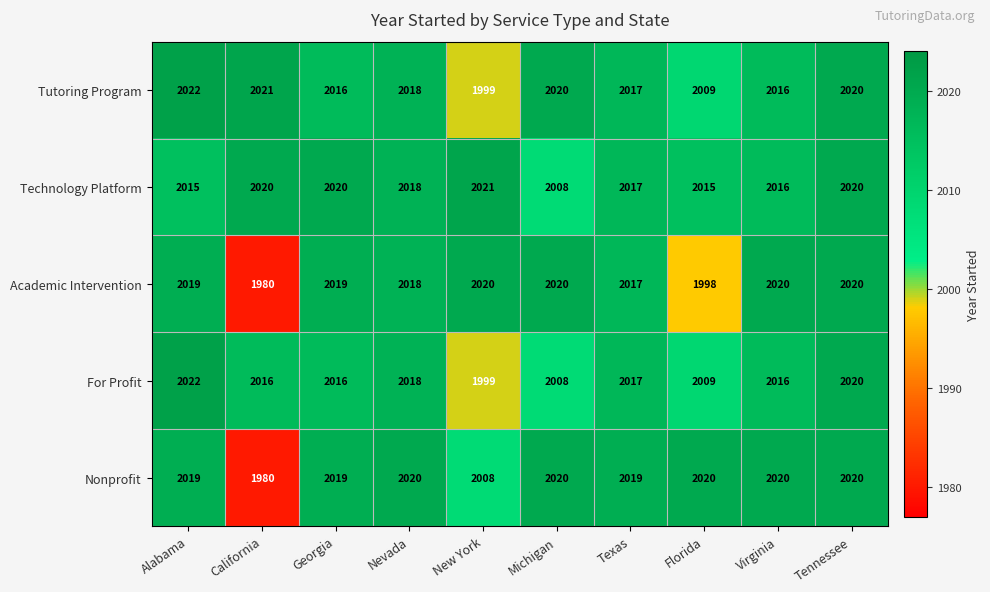

What is the difference between the maximum and second lowest values in the For Profit series?

14